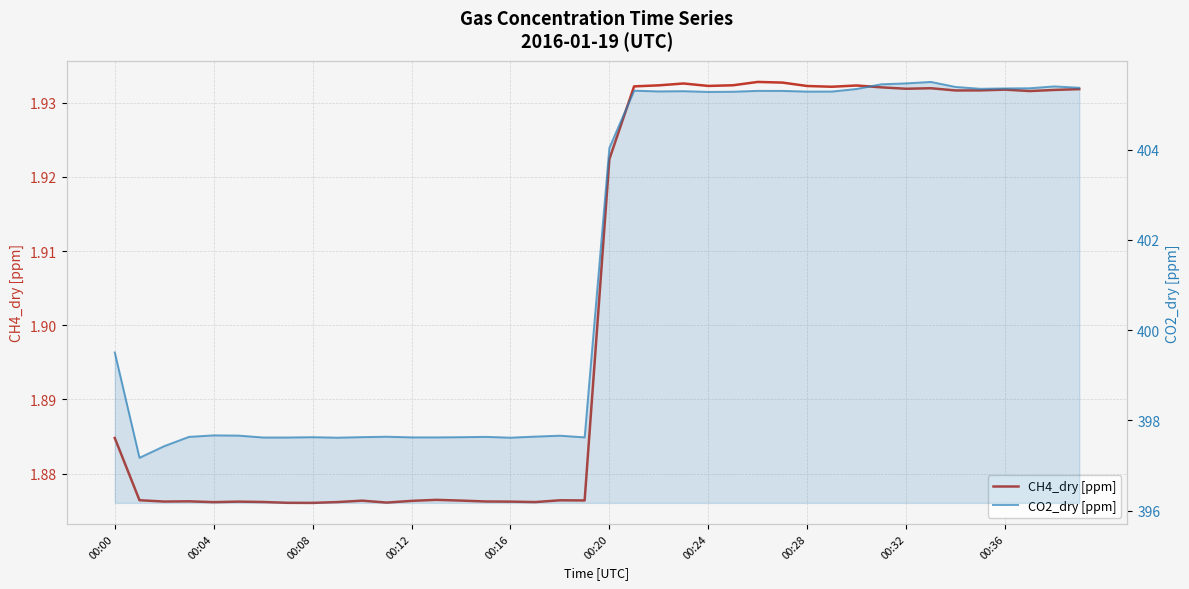

True or false: CH4_dry [ppm] and CO2_dry [ppm] cross at least once.

False